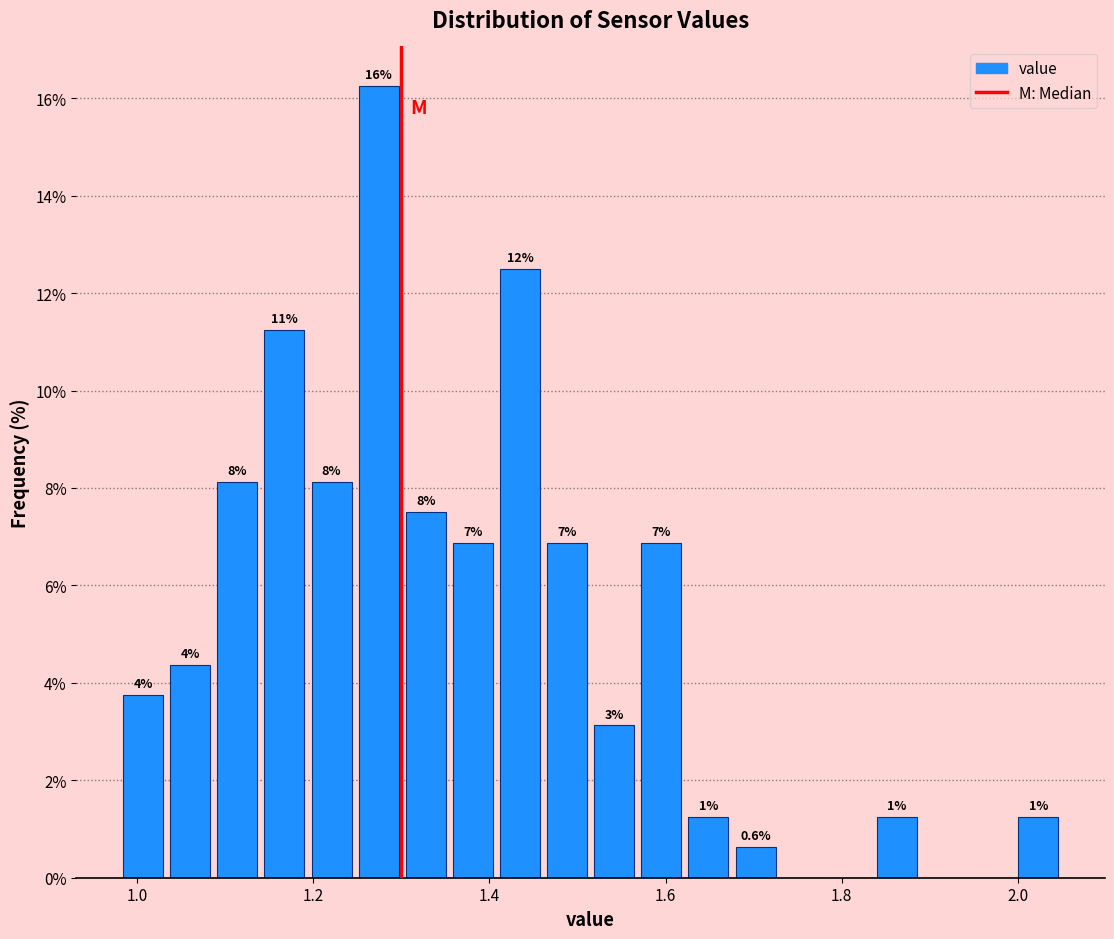

Around what value on the x-axis is the tallest bar? Give the approximate position of its centre, as read against the axis.

1.28